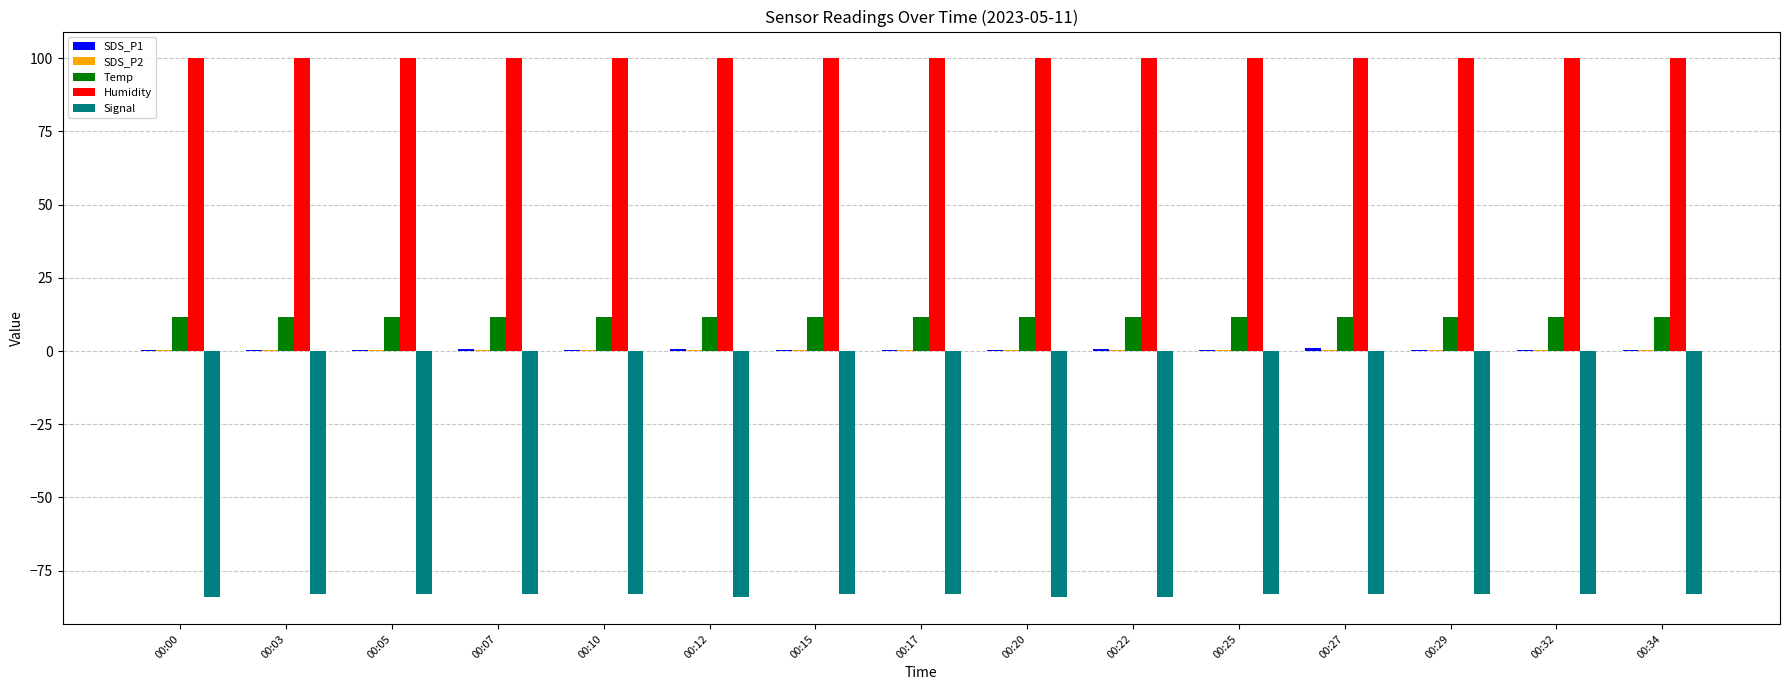

What is the sum of all Temp values?

174.2